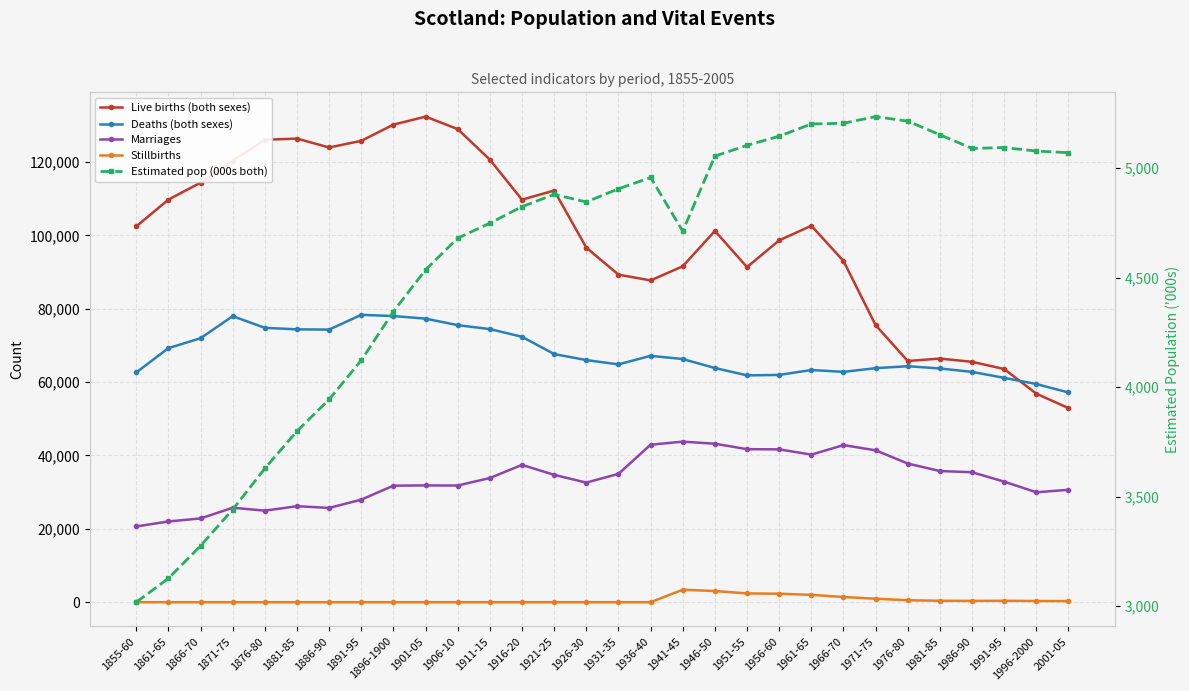

What is the average value of the Marriages series?

33510.7